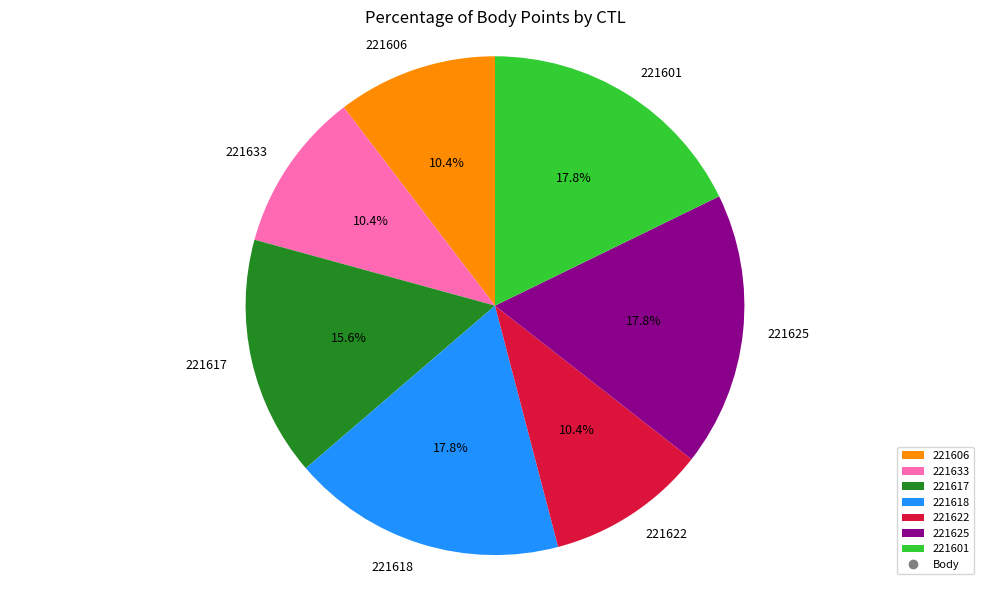

Between 221618 and 221633, which is larger?

221618